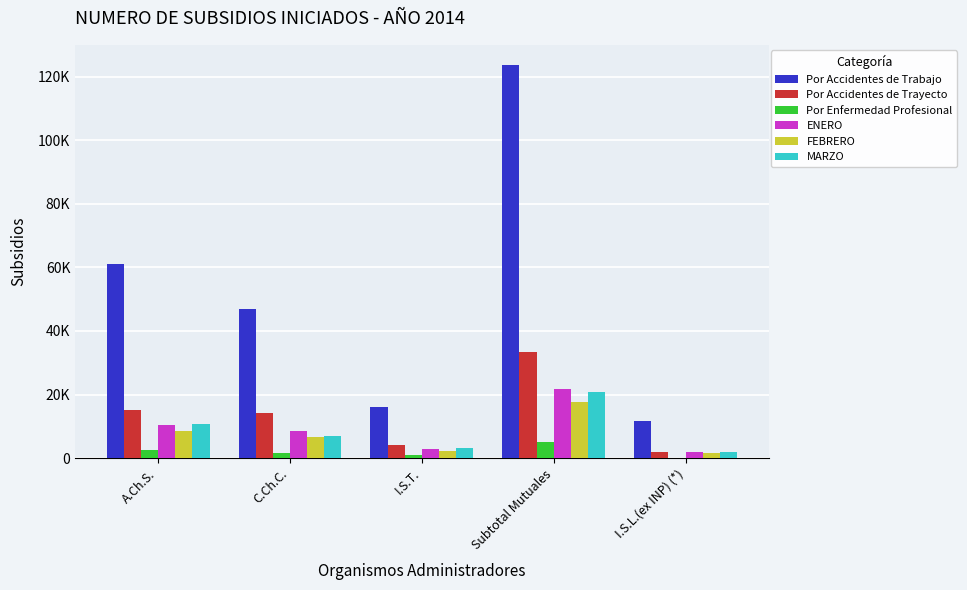

List the series in order of their peak value, lowest first.

Por Enfermedad Profesional, FEBRERO, MARZO, ENERO, Por Accidentes de Trayecto, Por Accidentes de Trabajo